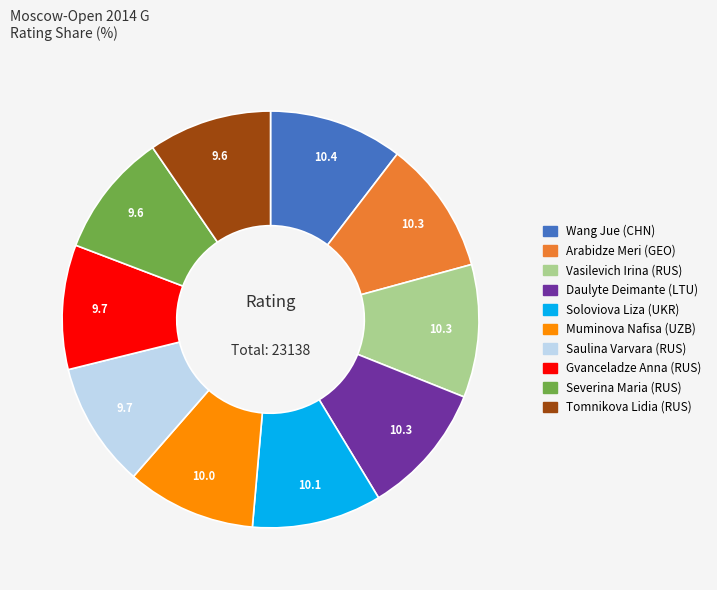

What is the ratio of the value at Vasilevich Irina (RUS) to the value at Tomnikova Lidia (RUS)?

1.1